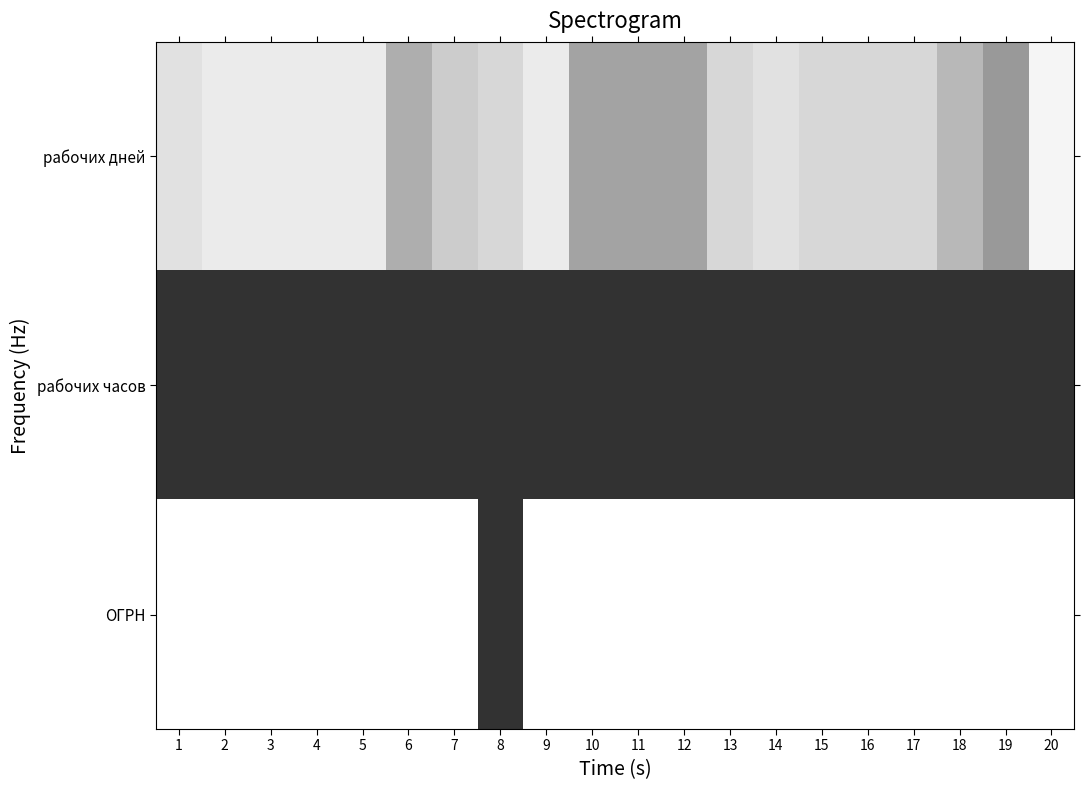

Reading left to right, transcribe all the data shown in this chart.

рабочих дней: 1=3.0	2=2.0	3=2.0	4=2.0	5=2.0	6=8.0	7=5.0	8=4.0	9=2.0	10=9.0	11=9.0	12=9.0	13=4.0	14=3.0	15=4.0	16=4.0	17=4.0	18=7.0	19=10.0	20=1.0
рабочих часов: 1=20.0	2=20.0	3=20.0	4=20.0	5=20.0	6=20.0	7=20.0	8=20.0	9=20.0	10=20.0	11=20.0	12=20.0	13=20.0	14=20.0	15=20.0	16=20.0	17=20.0	18=20.0	19=20.0	20=20.0
ОГРН: 1=0.0	2=0.0	3=0.0	4=0.0	5=0.0	6=0.0	7=0.0	8=20.0	9=0.0	10=0.0	11=0.0	12=0.0	13=0.0	14=0.0	15=0.0	16=0.0	17=0.0	18=0.0	19=0.0	20=0.0